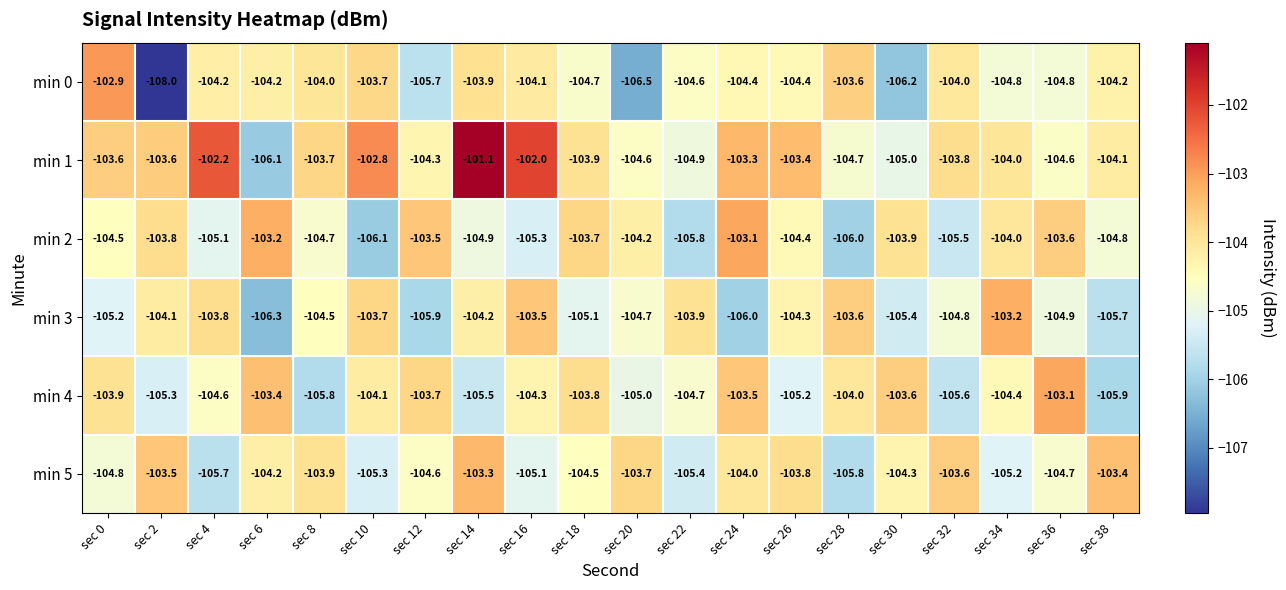

What is the sum of all min 2 values?

-2090.1